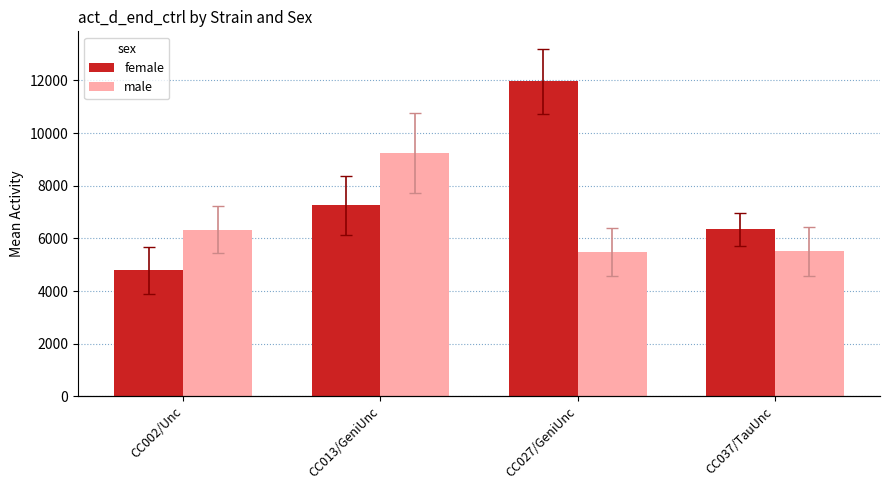

What is the difference between the second highest and second lowest values in the female series?

900